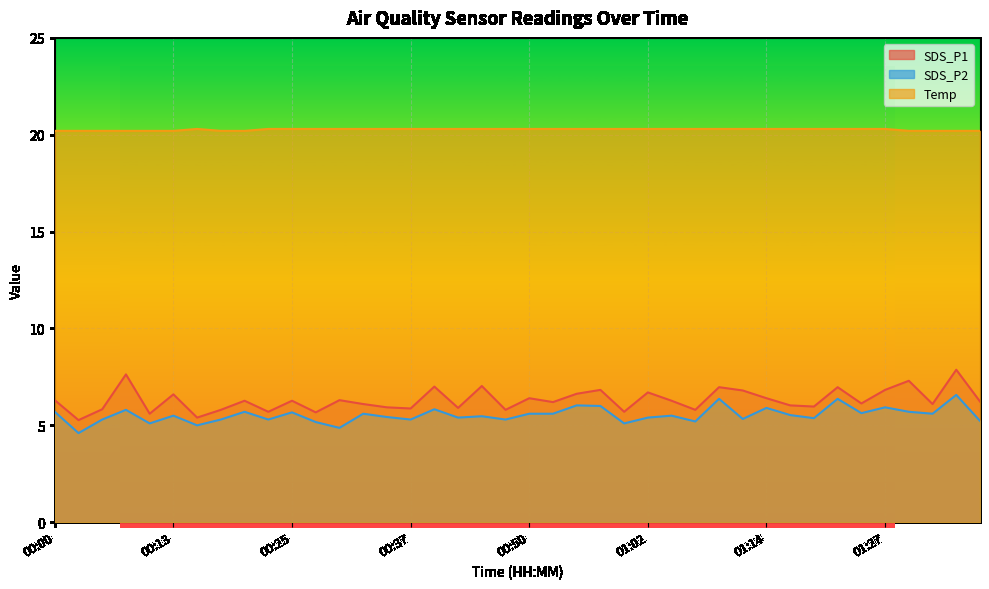

Is it true that Temp equals 9.3 at 00:37?

False